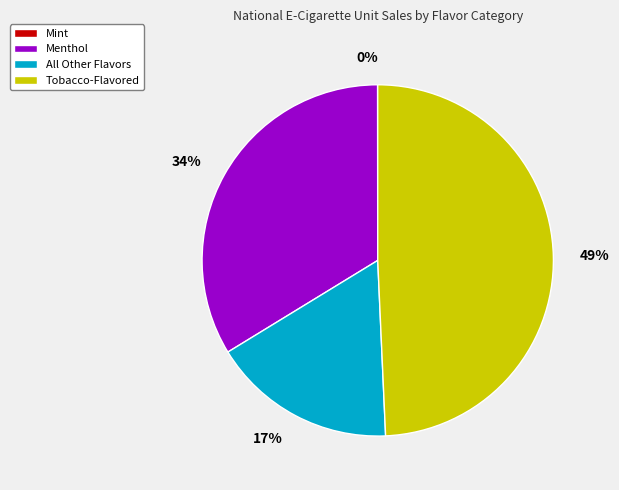

To the nearest percent, what is the difference between the largest and smallest slice percentages?

49%